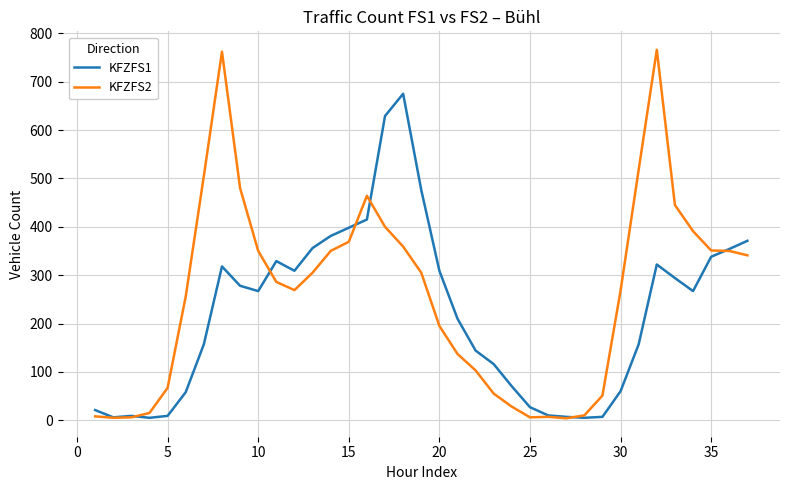

True or false: KFZFS2 has more than 0 points higher than both neighbors.

True